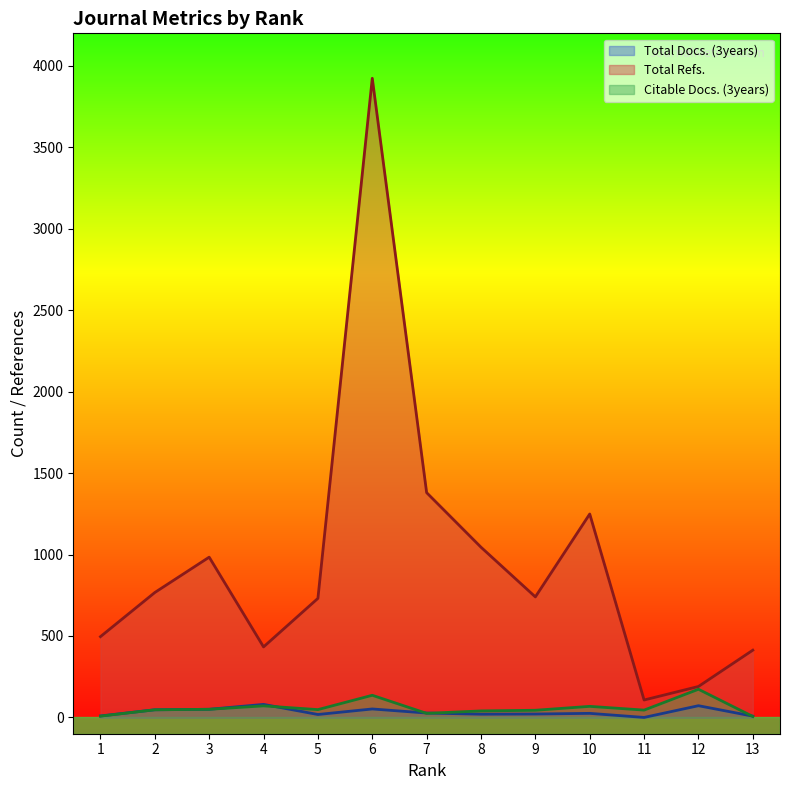

Is it true that Total Refs. equals 1300 at 5?

False